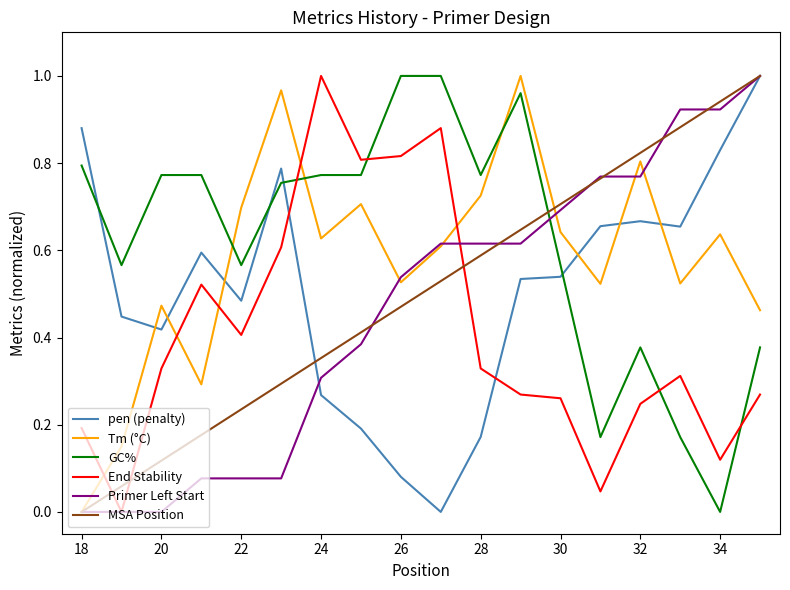

After their last crossing, which series has the higher values: pen (penalty) or End Stability?

pen (penalty)